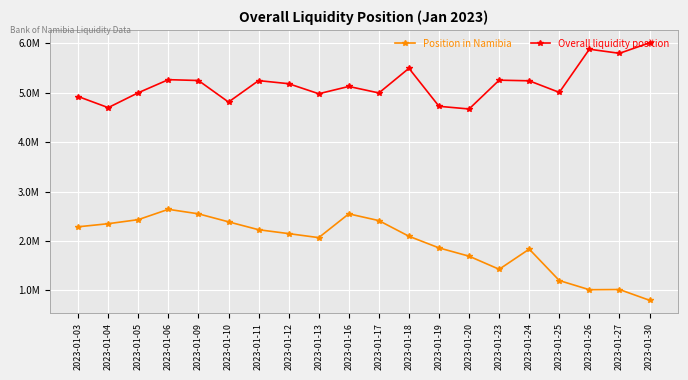

At which label does Position in Namibia reach its peak?

2023-01-06